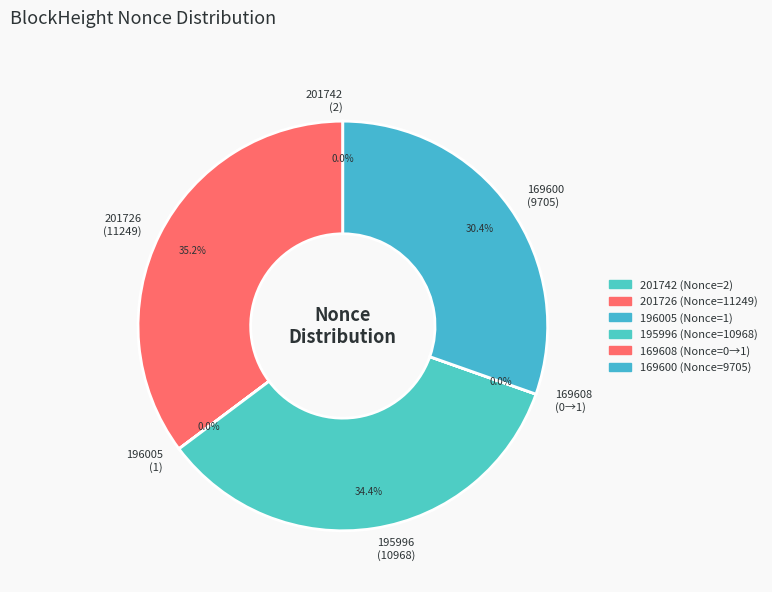

To the nearest percent, what is the average slice percentage?

17%